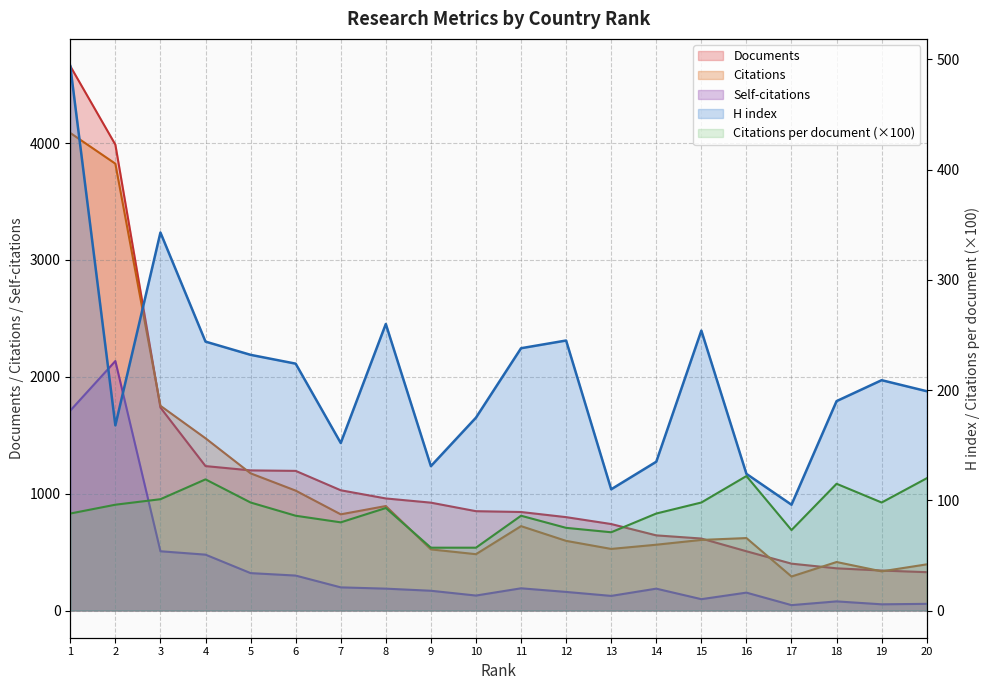

The value of H index at 17 is 148.6. True or false?

False